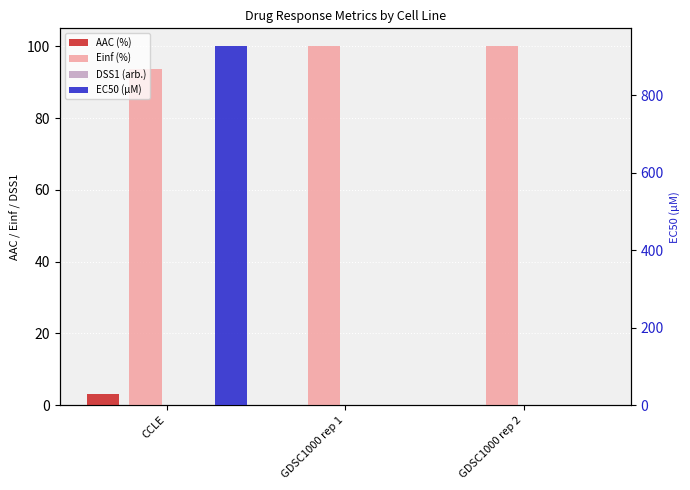

The value of Einf (%) at GDSC1000 rep 1 is 100.0. True or false?

True